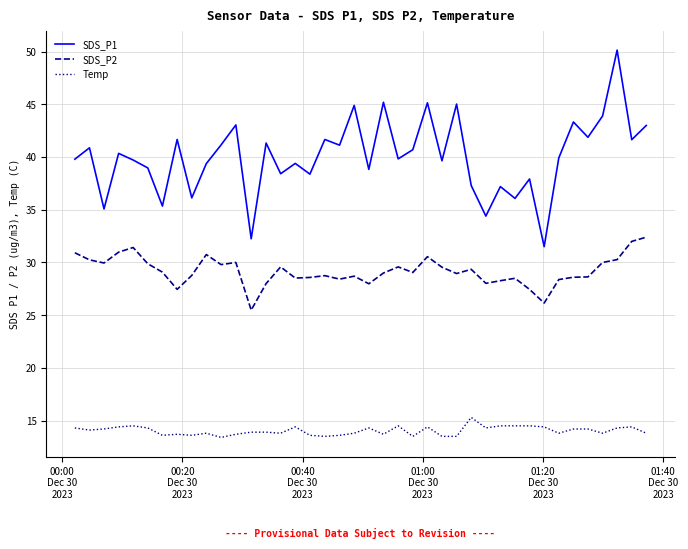

What are all the series names shown in the legend?

SDS_P1, SDS_P2, Temp